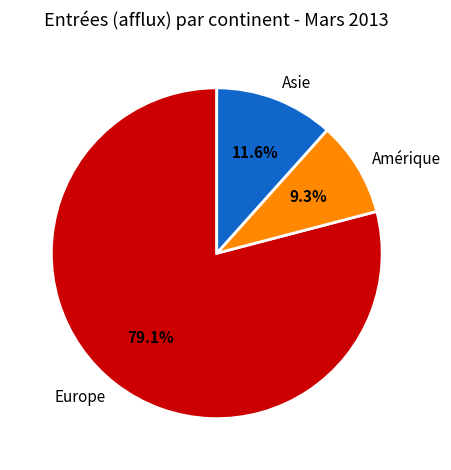

Between Asie and Europe, which is larger?

Europe